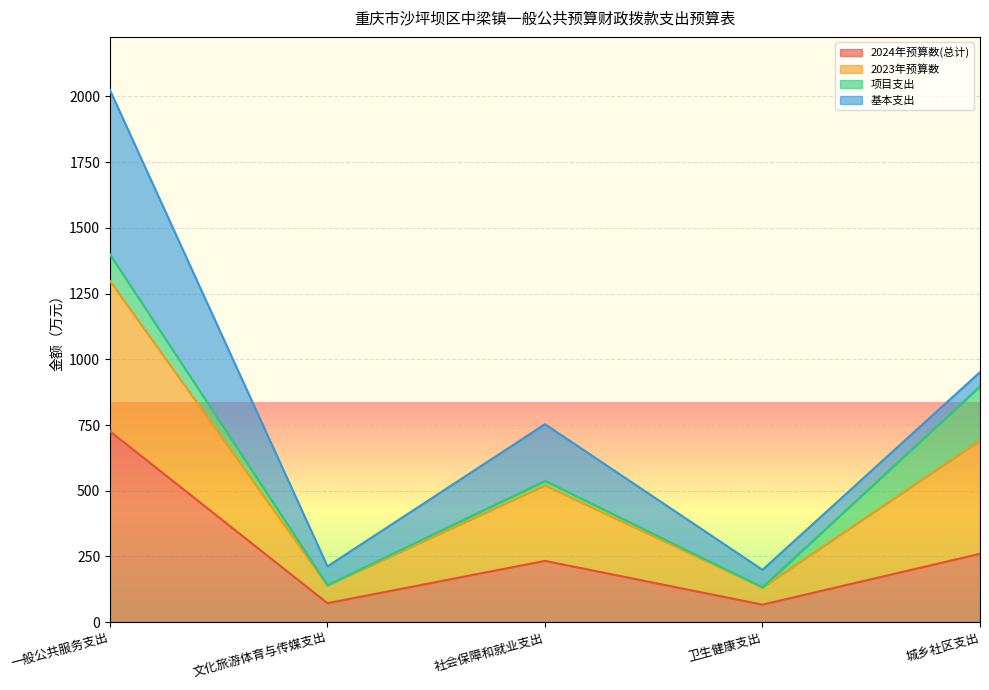

What is the average value of the 2024年预算数(总计) series?

271.6